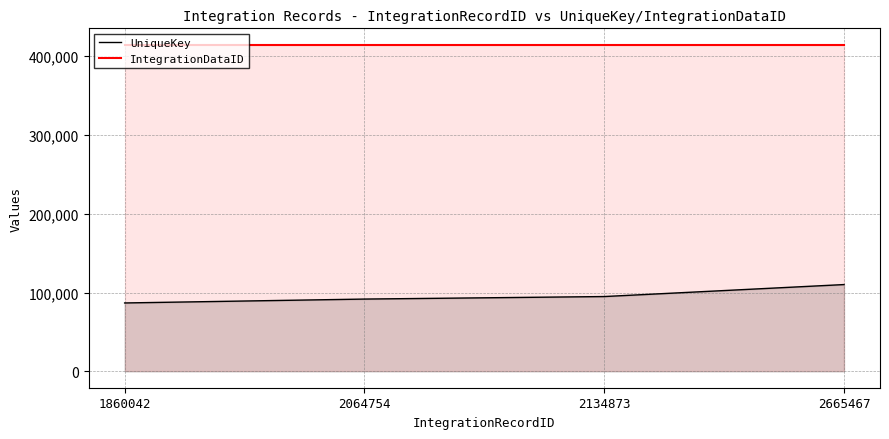

Rank the series by their average value, from highest to lowest.

IntegrationDataID, UniqueKey